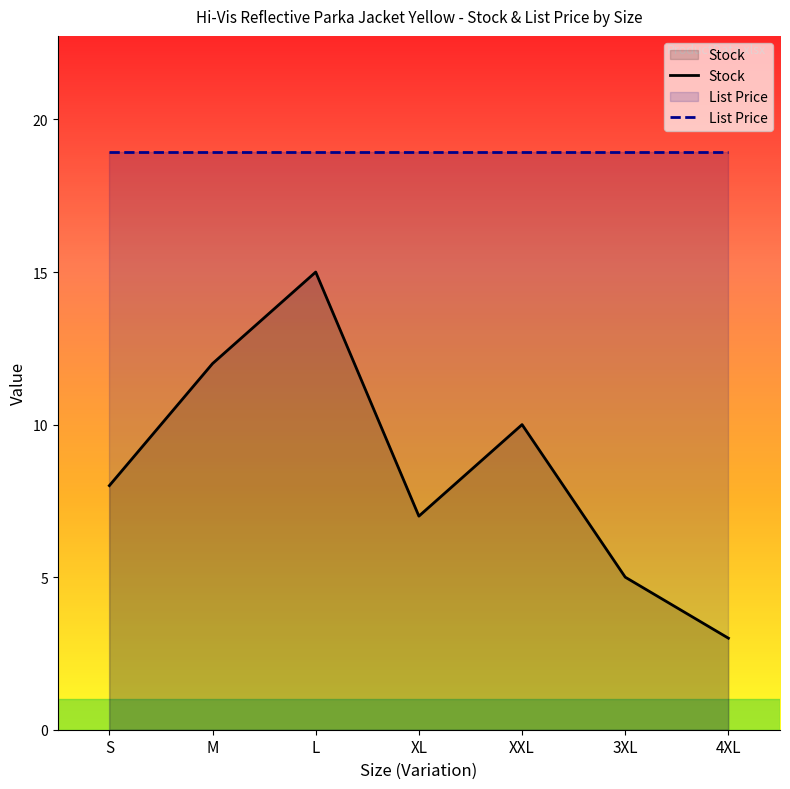

The chart shows a value of 7 at XL. True or false?

True